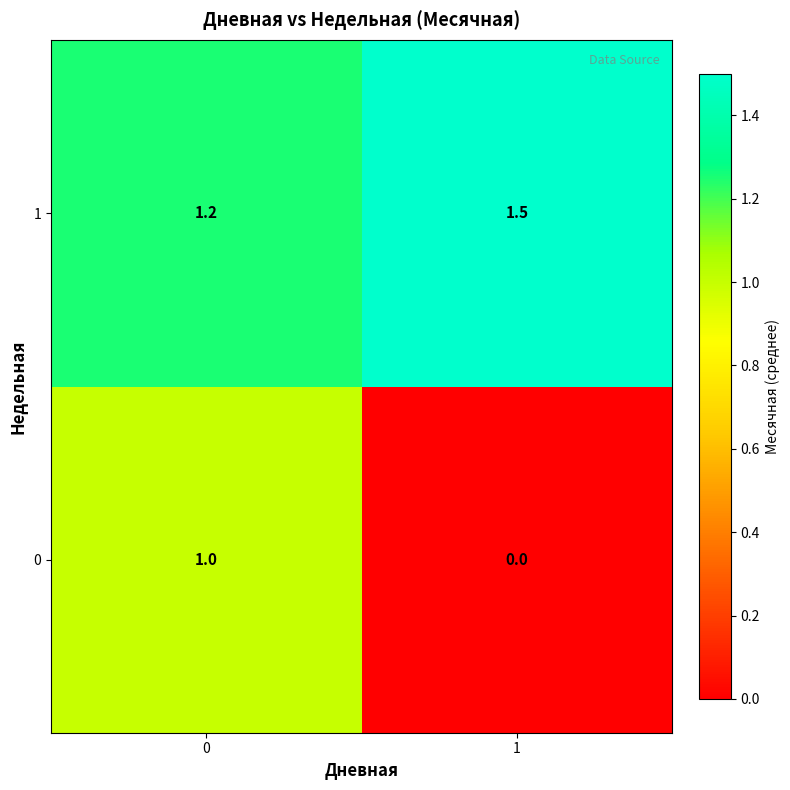

What is the average value of the 0 series?

0.5